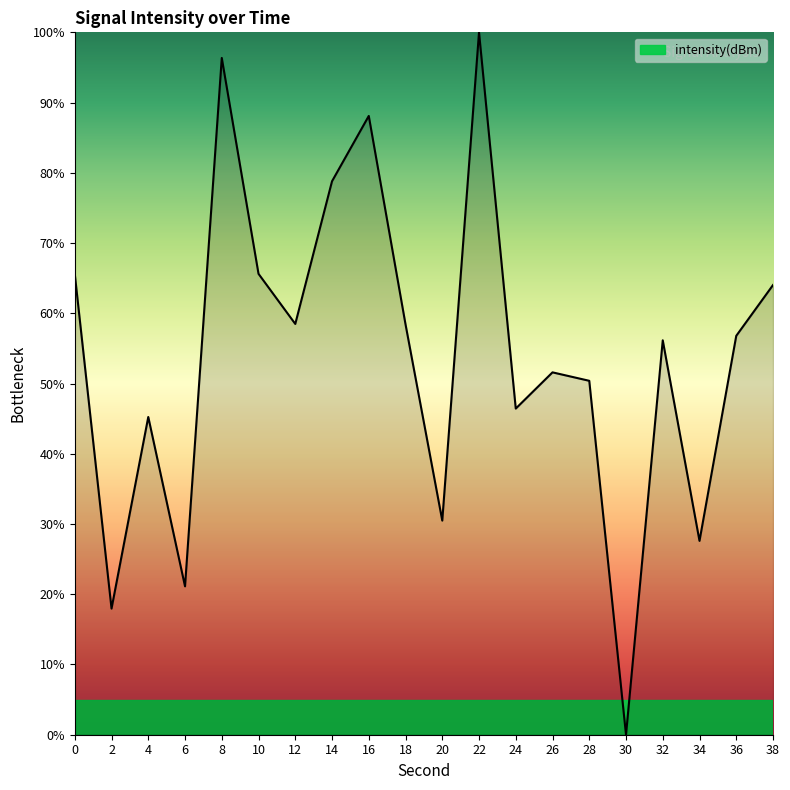

Does the chart display data point markers on the line(s)?

No